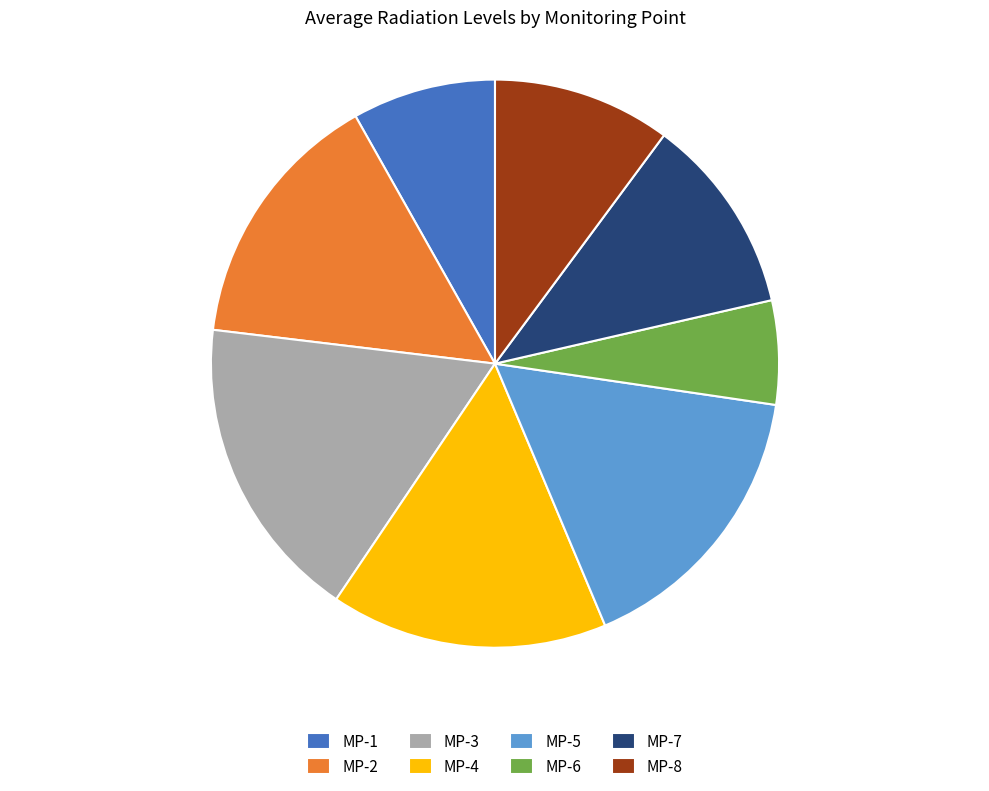

Which has a higher value, MP-6 or MP-4?

MP-4